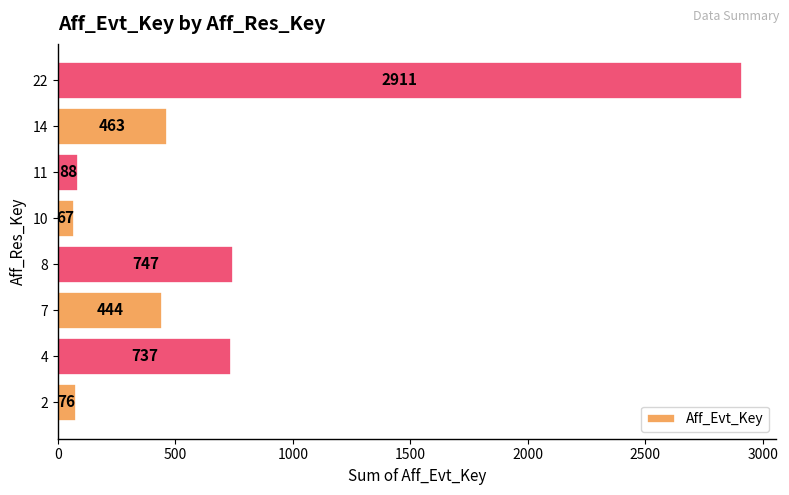

Reading bottom to top, what are all the values shown in this chart?

76	737	444	747	67	88	463	2911